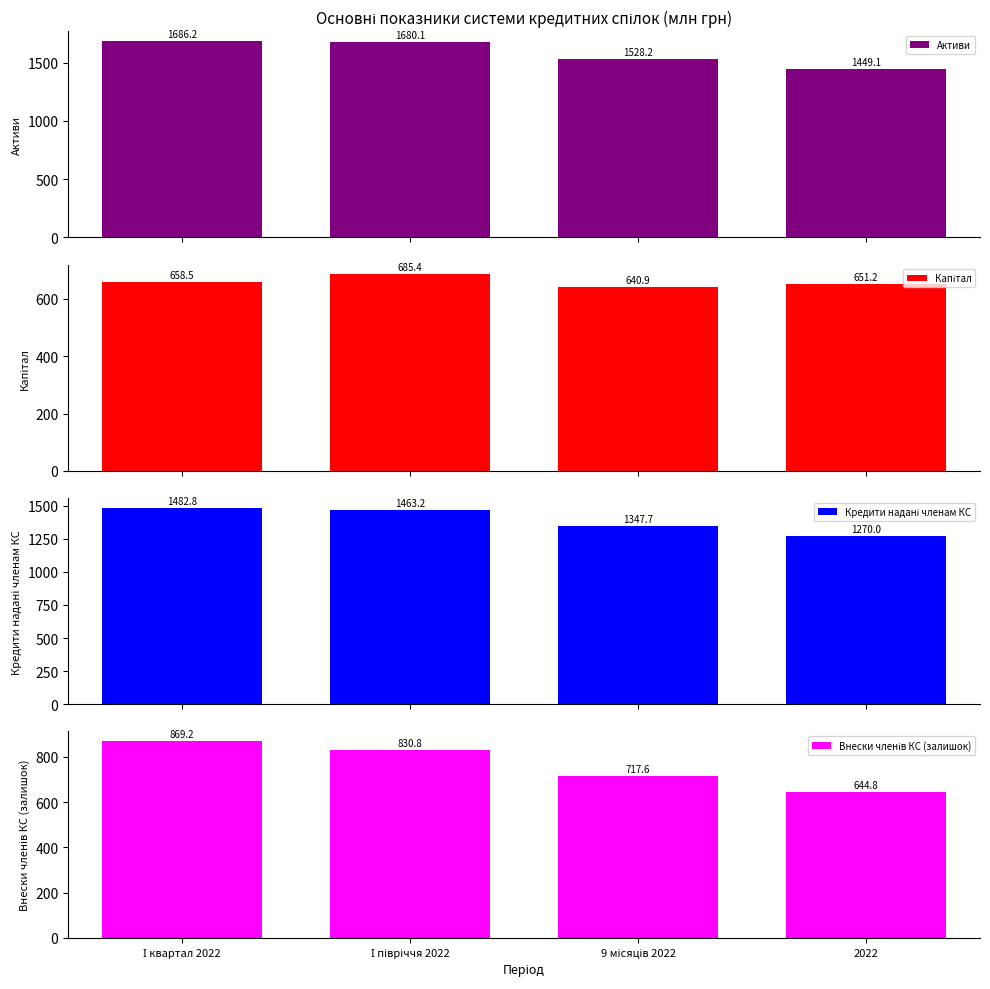

Reading left to right, what are all the values shown in this chart?

Активи: 1686.2	1680.1	1528.2	1449.1
Капітал: 658.5	685.4	640.9	651.2
Кредити надані членам КС: 1482.8	1463.2	1347.7	1270.0
Внески членів КС (залишок): 869.2	830.8	717.6	644.8